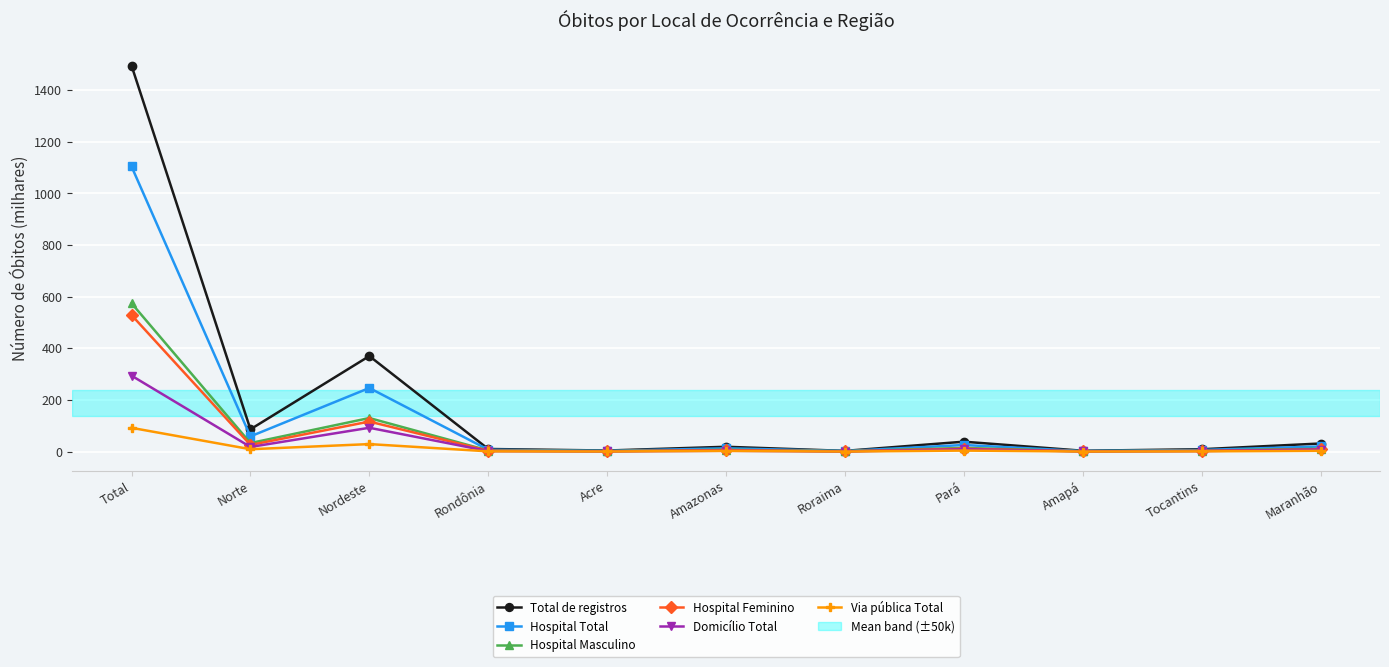

Does the chart display data point markers on the line(s)?

Yes